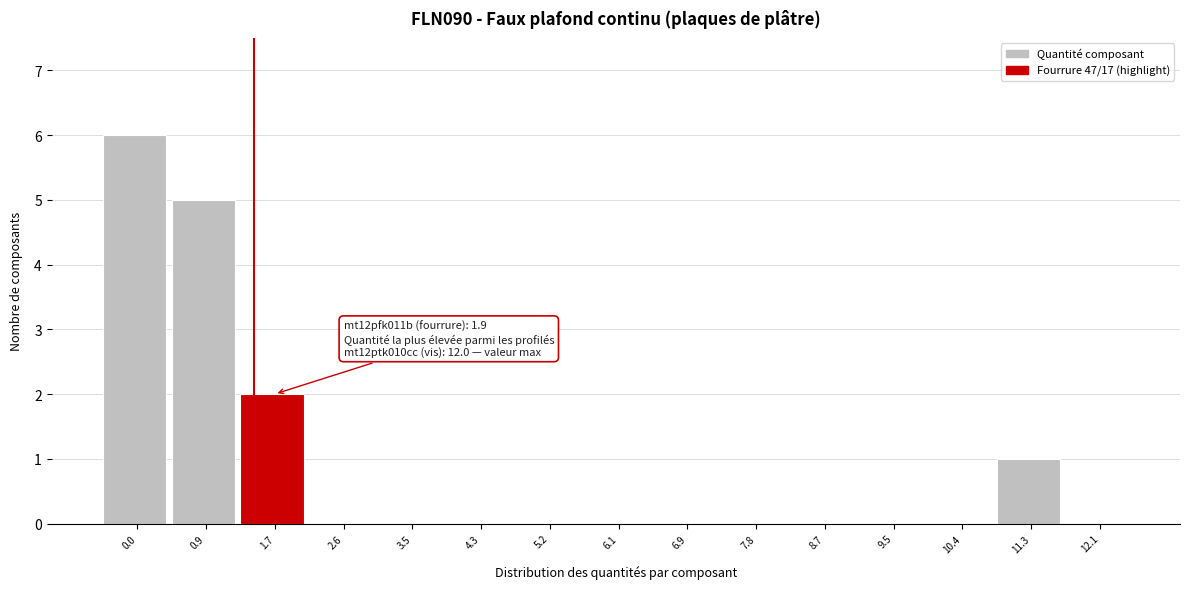

Reading right to left, extract all data points from this chart.

12.1=0	11.3=1	10.4=0	9.5=0	8.7=0	7.8=0	6.9=0	6.1=0	5.2=0	4.3=0	3.5=0	2.6=0	1.7=2	0.9=5	0.0=6